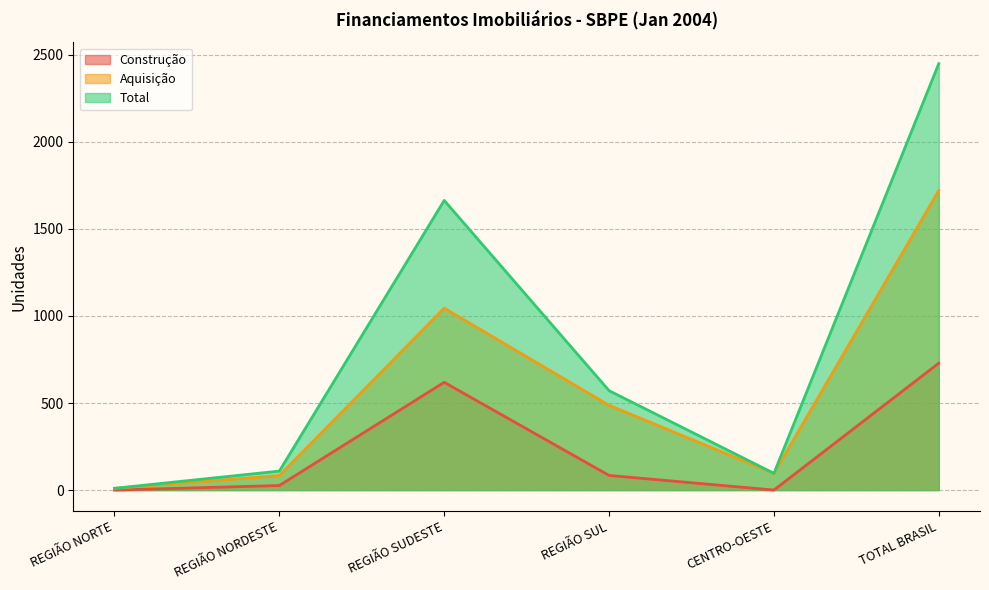

The Construção series shows 345 at REGIÃO NORTE. True or false?

False